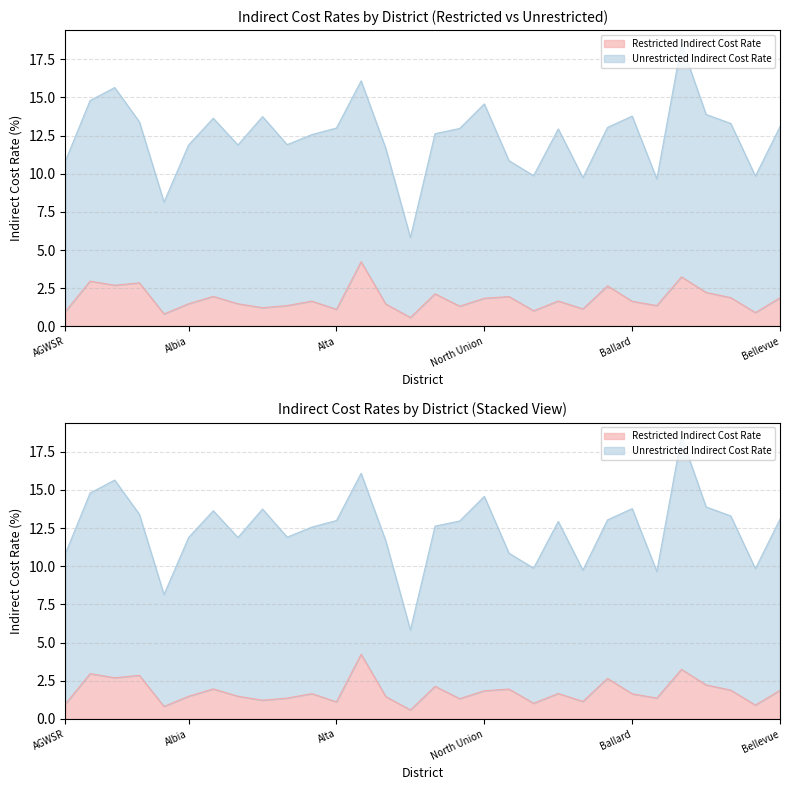

Reading right to left, what are all the values shown in this chart?

Bellevue=1.9	Belle Plaine=0.9	Bedford=1.9	BCLUW=2.2	Baxter=3.2	Battle Creek-Ida Grove=1.4	Ballard=1.6	A-H-S-T-W=2.7	Aurelia=1.1	Audubon=1.7	Atlantic=1.0	Ar-We-Va=2.0	North Union=1.9	Aplington-Parkersburg=1.3	Ankeny=2.1	Andrew=0.6	Anamosa=1.5	Ames=4.2	Alta=1.1	North Butler=1.7	Allamakee=1.4	Algona=1.2	Alden=1.5	Alburnett=2.0	Albia=1.5	Albert City-Truesdale=0.8	Akron Westfield=2.9	Adel DeSoto Minburn=2.7	Adair-Casey=3.0	AGWSR=1.0